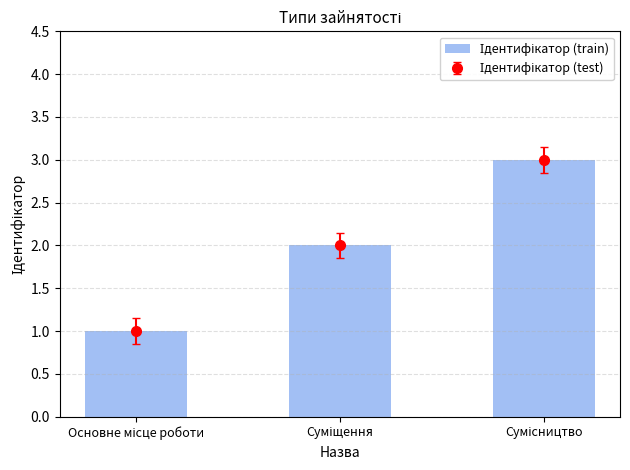

Where does the data first go above 2?

Сумісництво